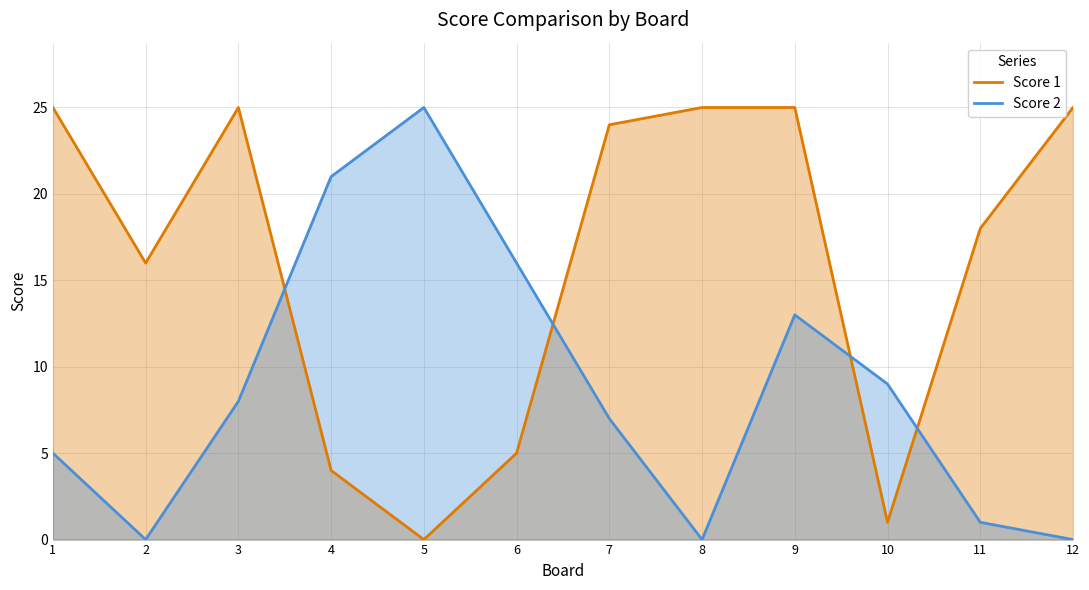

Rank the series at 1 from highest to lowest value.

Score 1, Score 2